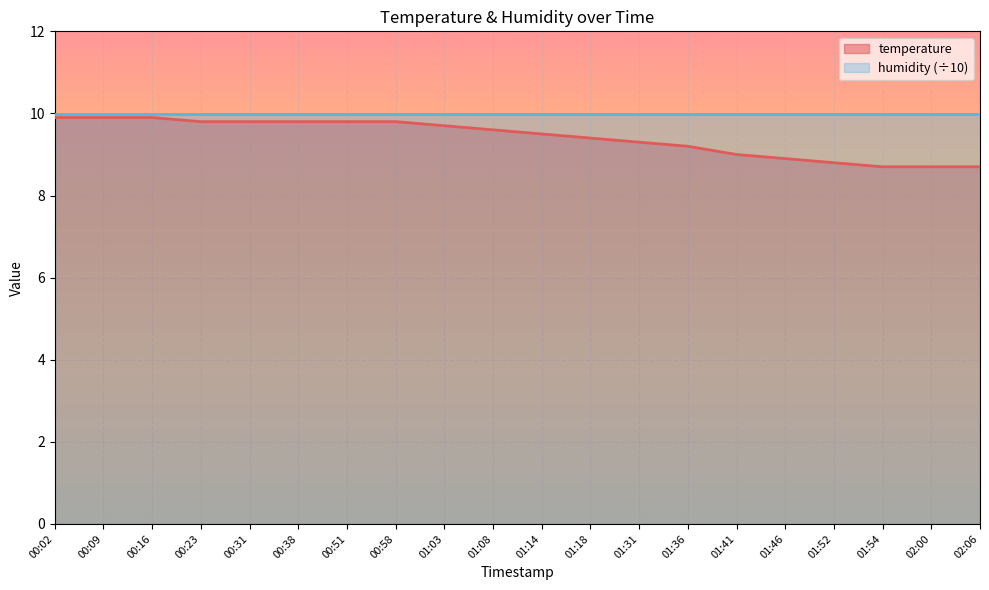

True or false: the data has more than 1 interior local peaks.

False